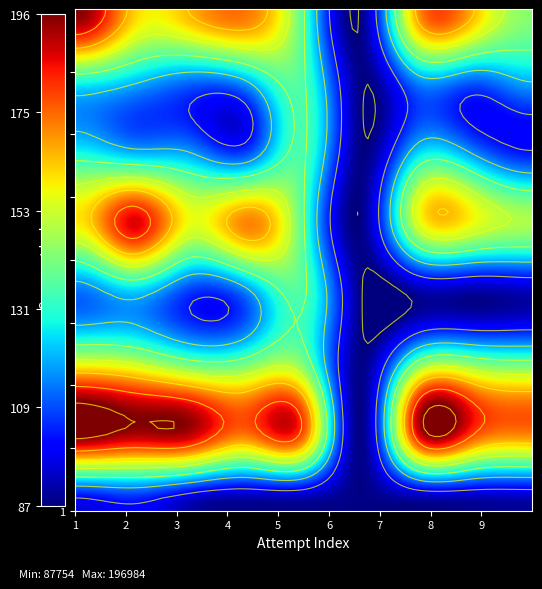

How many series are shown in this chart?

8